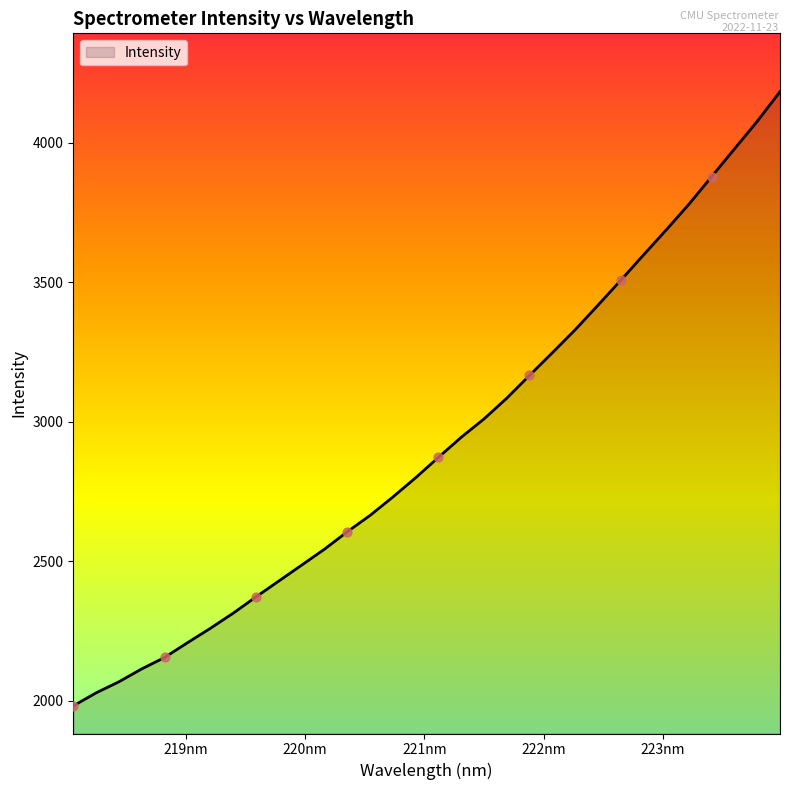

What is the smallest value displayed?

1981.2